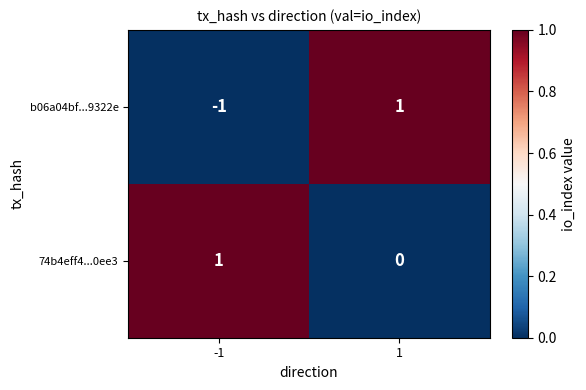

Reading left to right, list all the values displayed in this chart.

b06a04bf...9322e: -1	1
74b4eff4...0ee3: 1	0